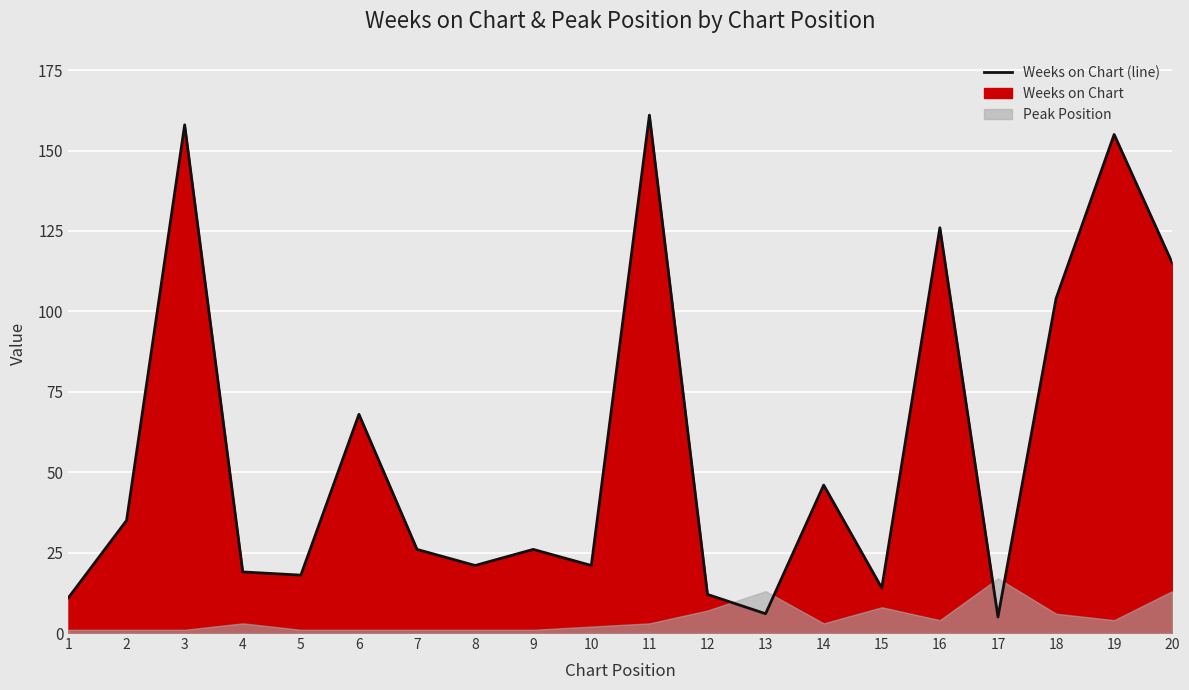

Read the value at 5, to the nearest 5.

20